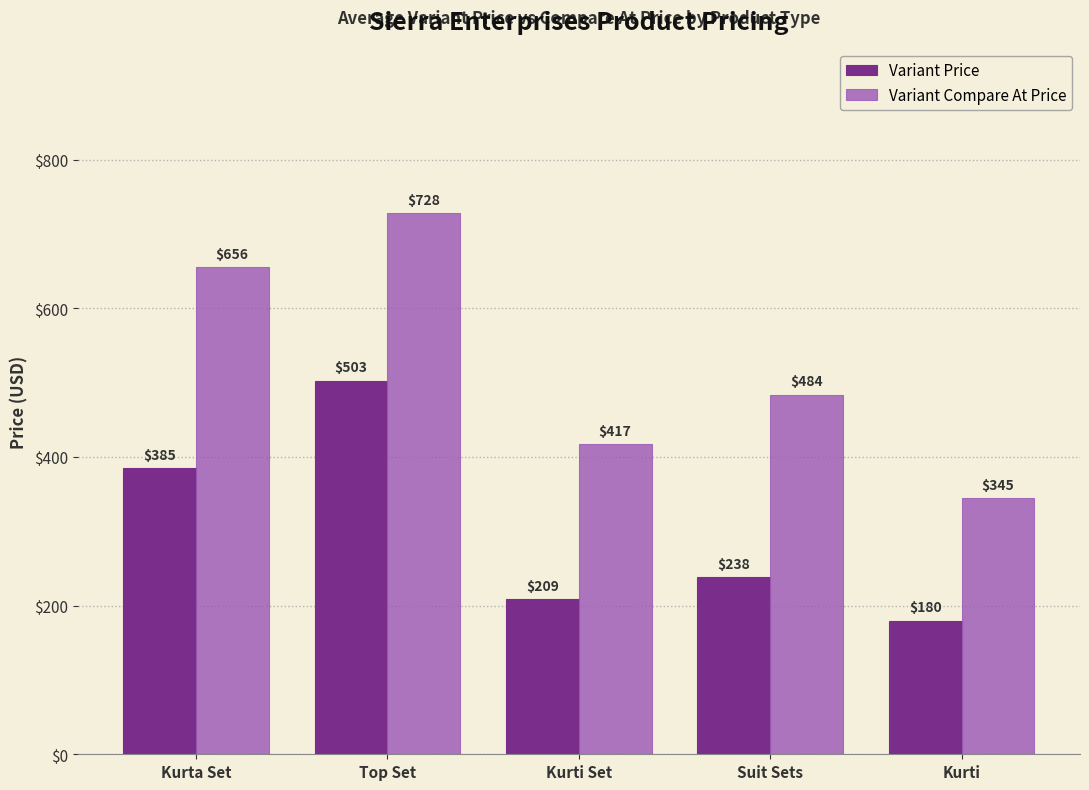

Is the value of Variant Price at Kurti Set greater than the value of Variant Compare At Price at Kurti Set?

No